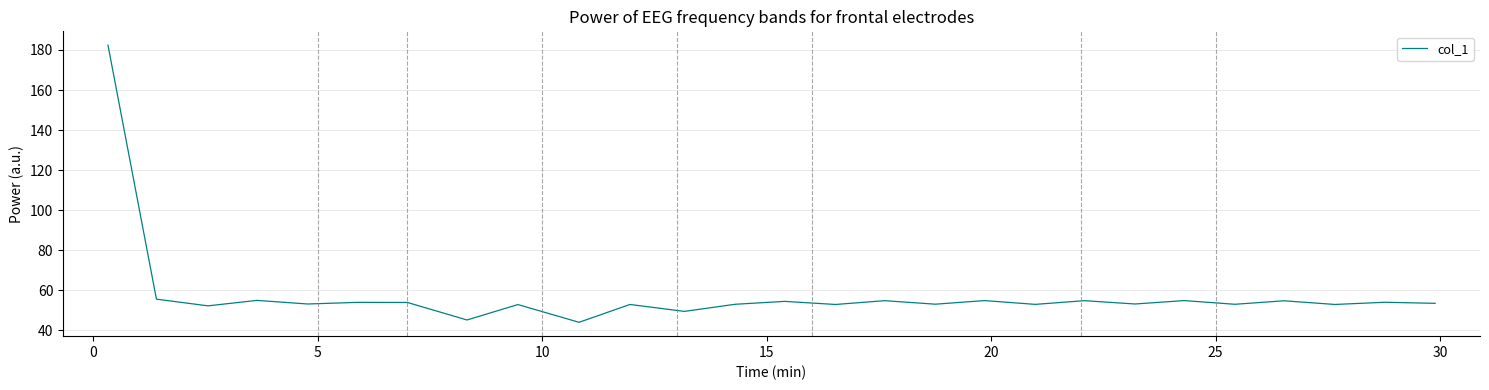

What is the sum of all values?

1558.7